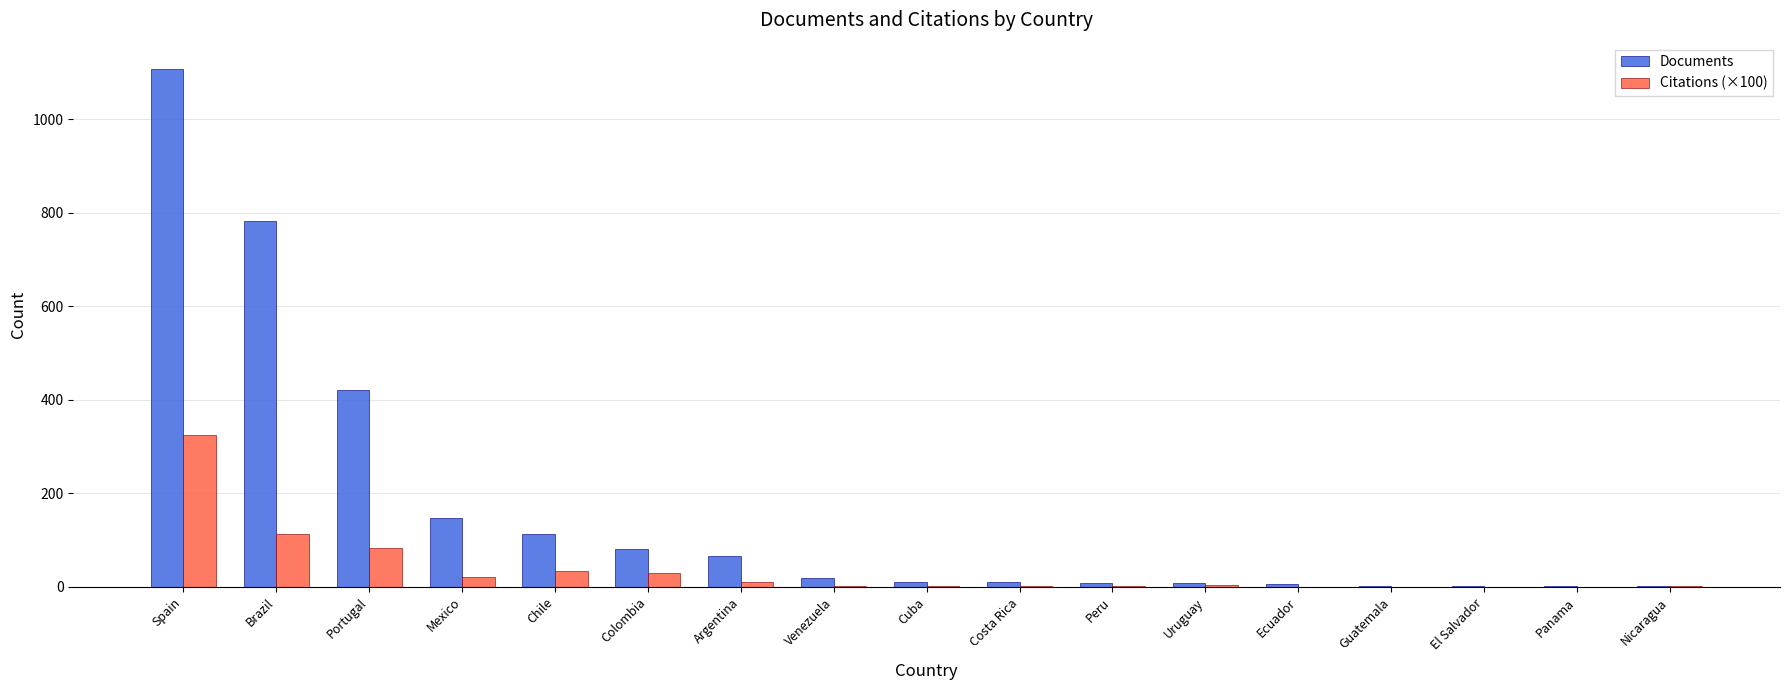

At which category does the chart reach its peak across all series?

Spain